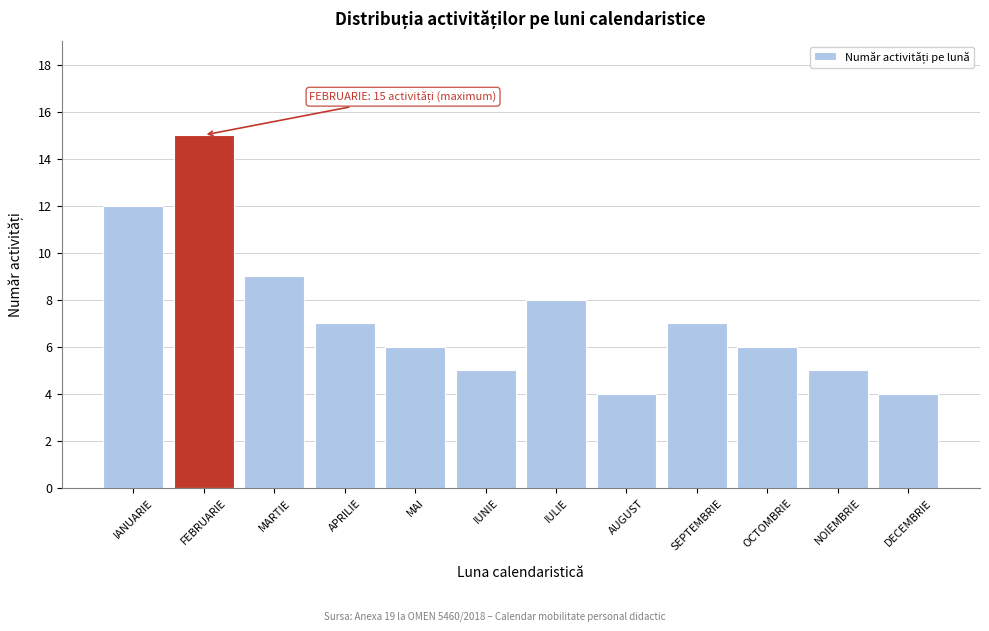

Reading left to right, transcribe all the data shown in this chart.

12	15	9	7	6	5	8	4	7	6	5	4